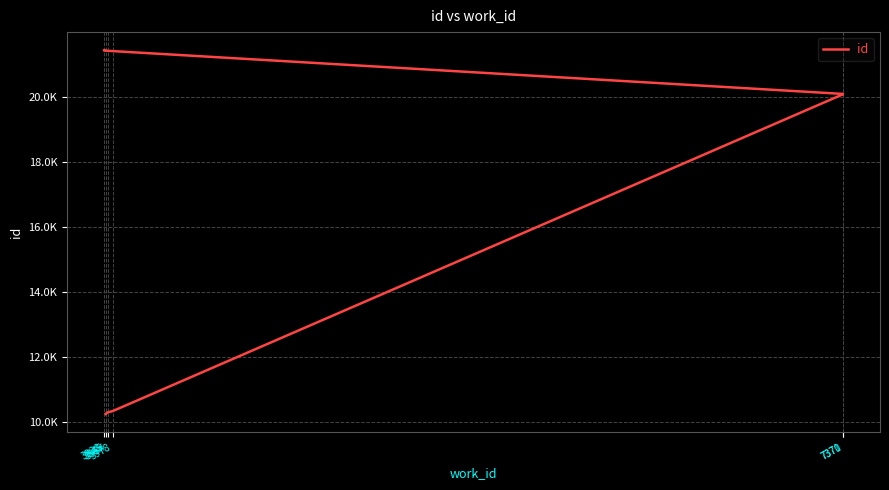

What is the change in value from 3954 to 3978?

+41